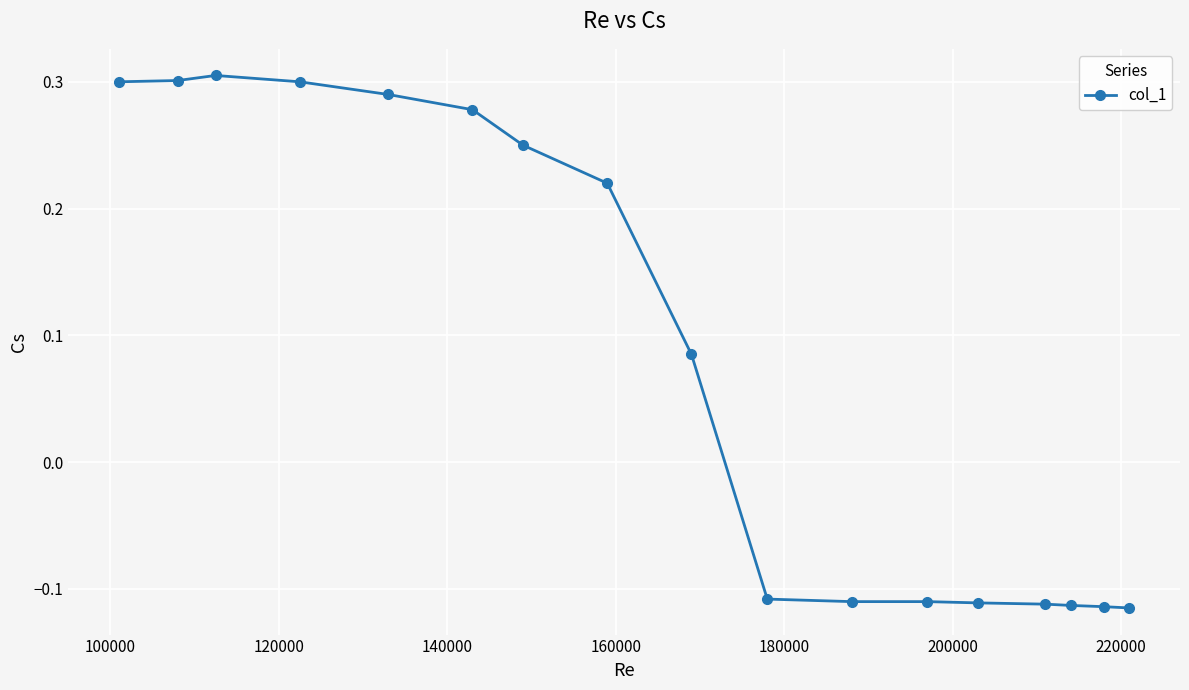

How many values are between 0 and 1?

9